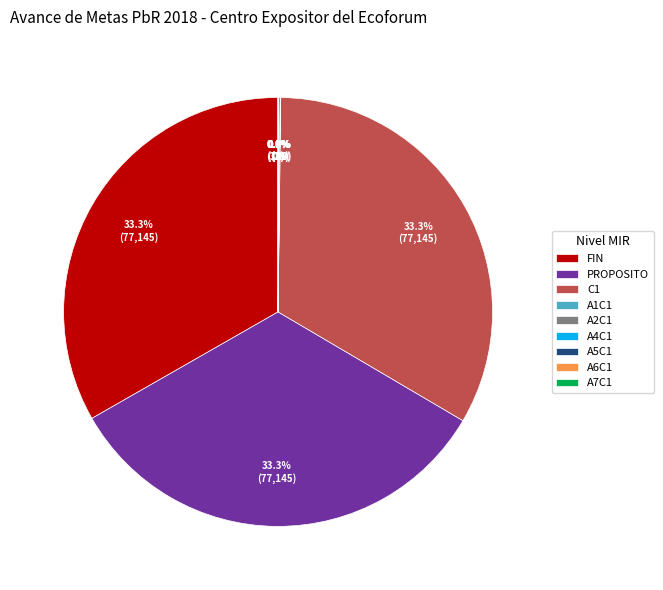

Is there any slice that represents more than half of the pie?

No